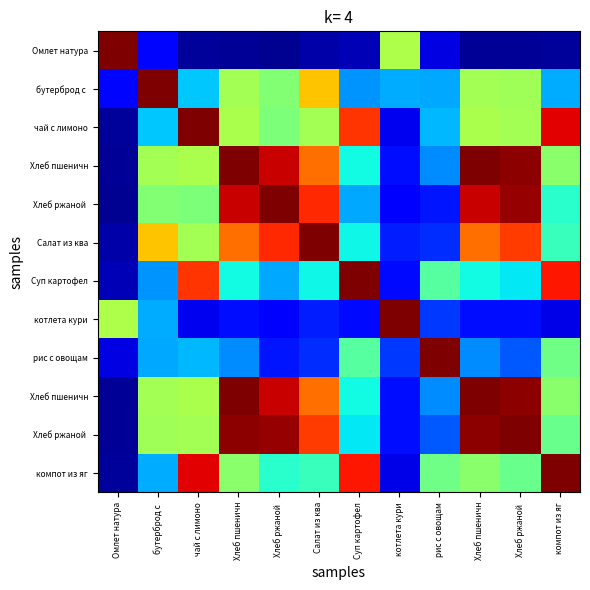

At which category is the sum across all series the highest?

Хлеб пшеничн